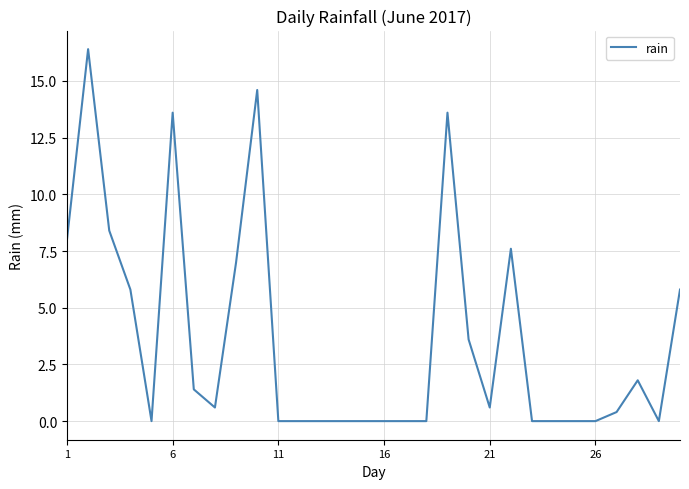

What is the greatest value displayed?

16.4